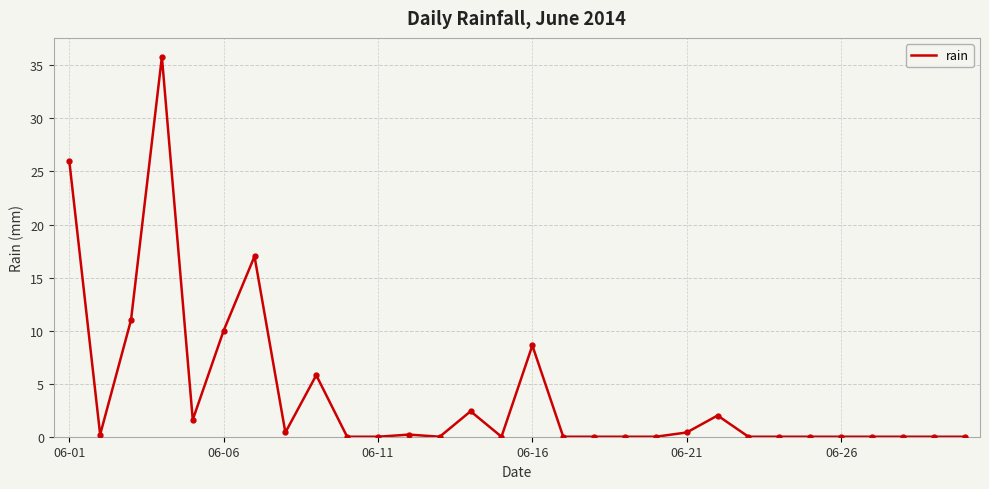

What is the greatest value displayed?

35.8